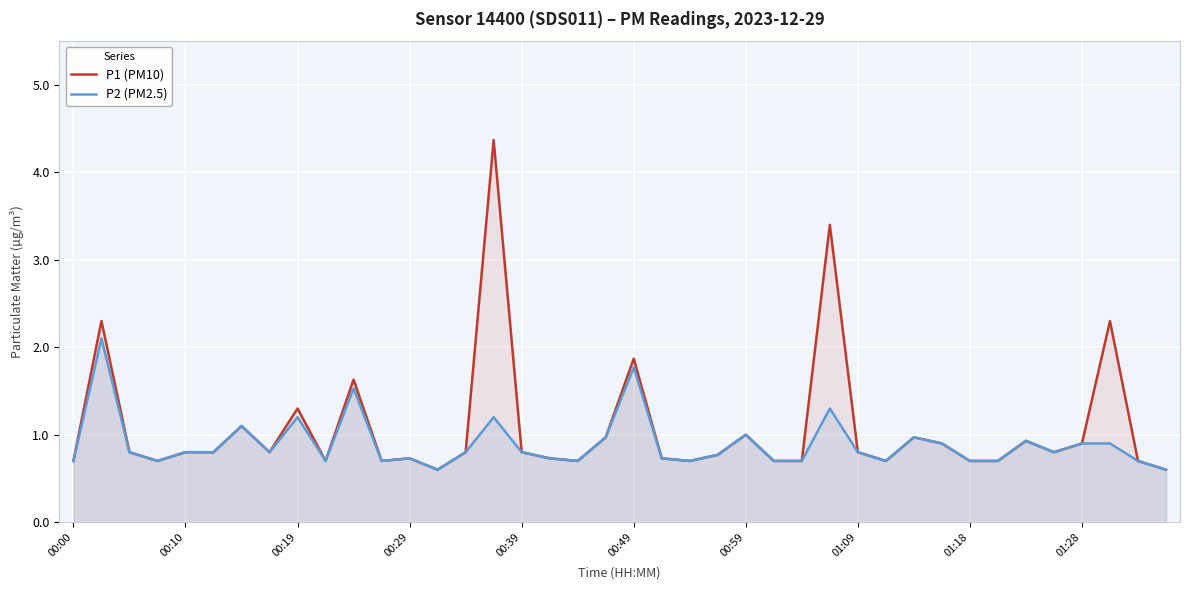

Rank the series by their maximum value, from highest to lowest.

P1 (PM10), P2 (PM2.5)